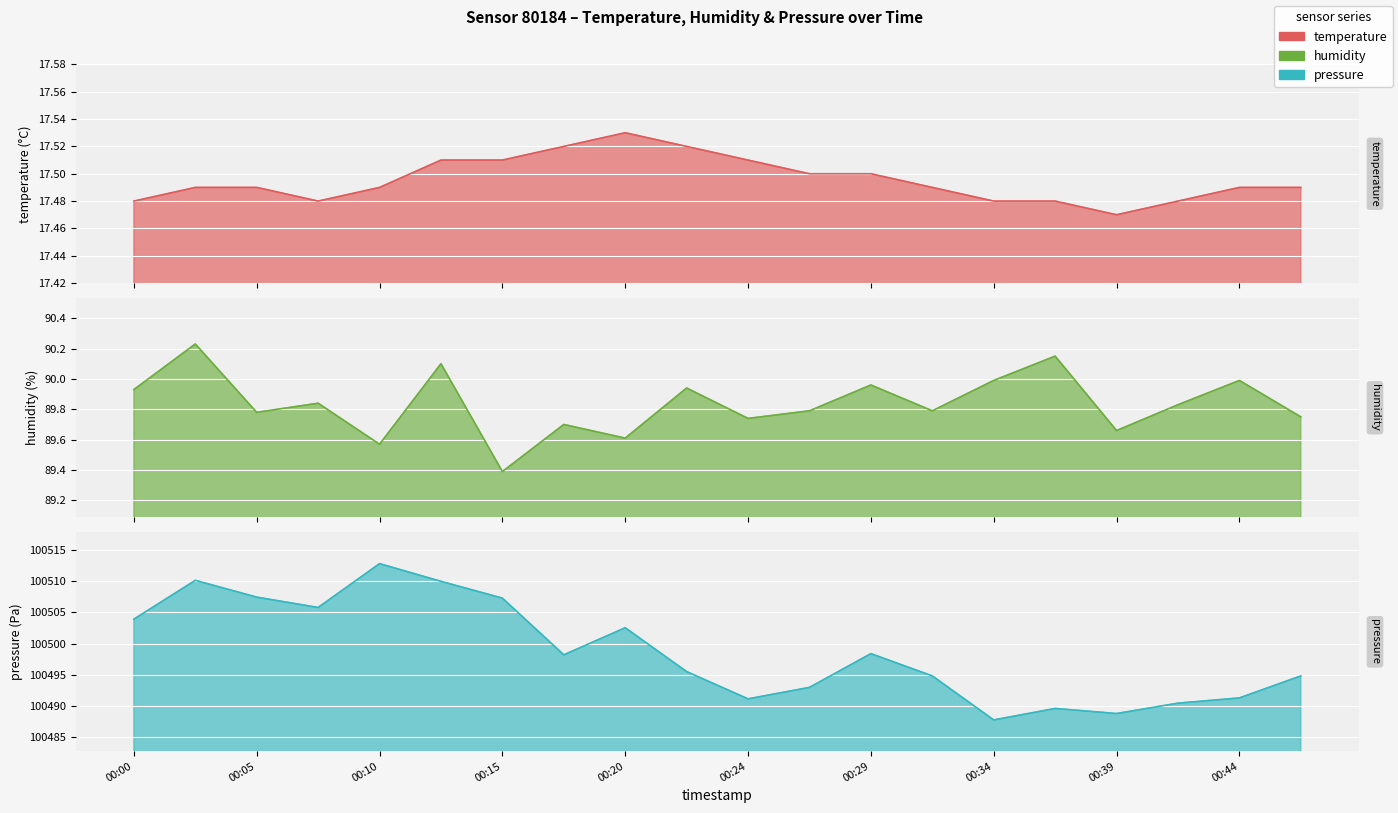

Rank the categories by pressure_scaled value from highest to lowest.

00:10, 00:02, 00:12, 00:05, 00:15, 00:07, 00:00, 00:20, 00:29, 00:17, 00:22, 00:32, 00:46, 00:27, 00:44, 00:24, 00:42, 00:37, 00:39, 00:34